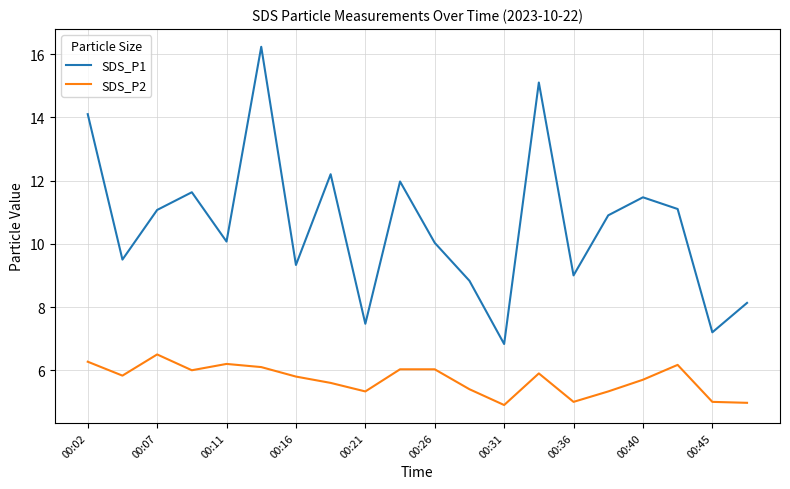

True or false: SDS_P1 has more than 0 interior local peaks.

True